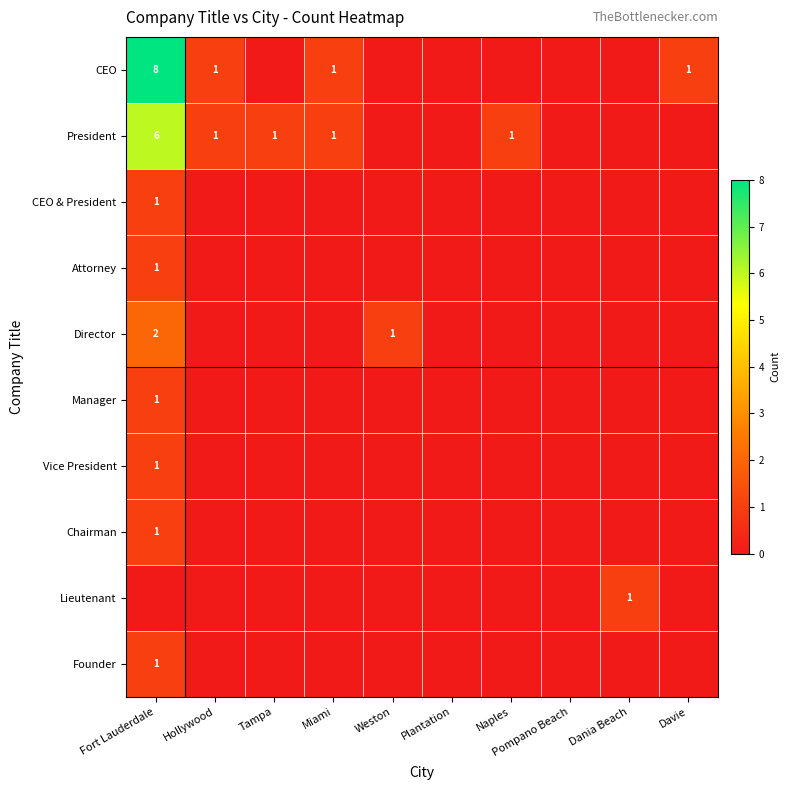

Is it true that Manager equals 1 at Fort Lauderdale?

True